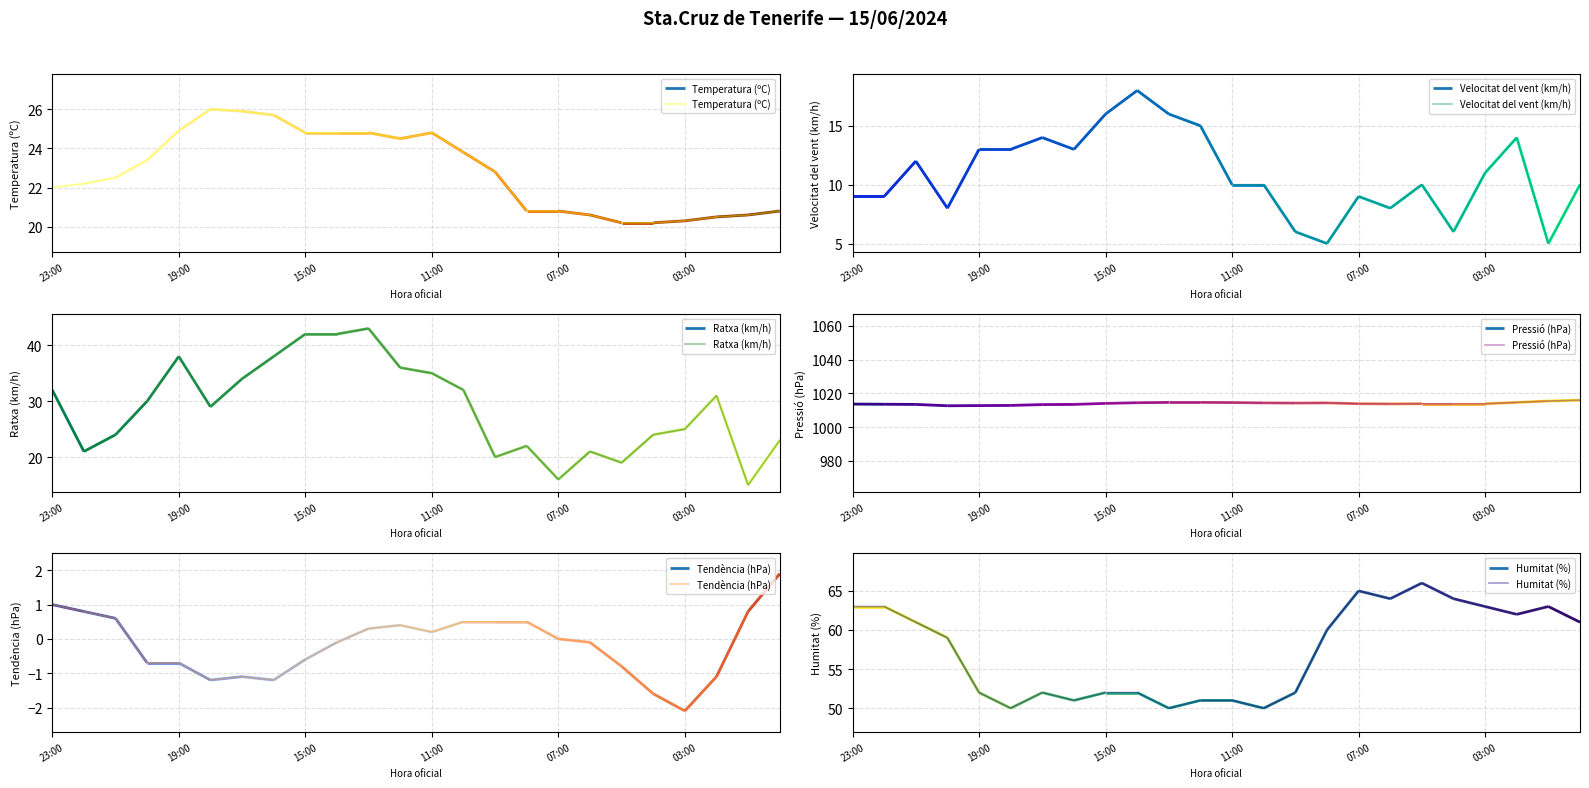

True or false: Temperatura (ºC) and Velocitat del vent (km/h) intersect in this chart.

False